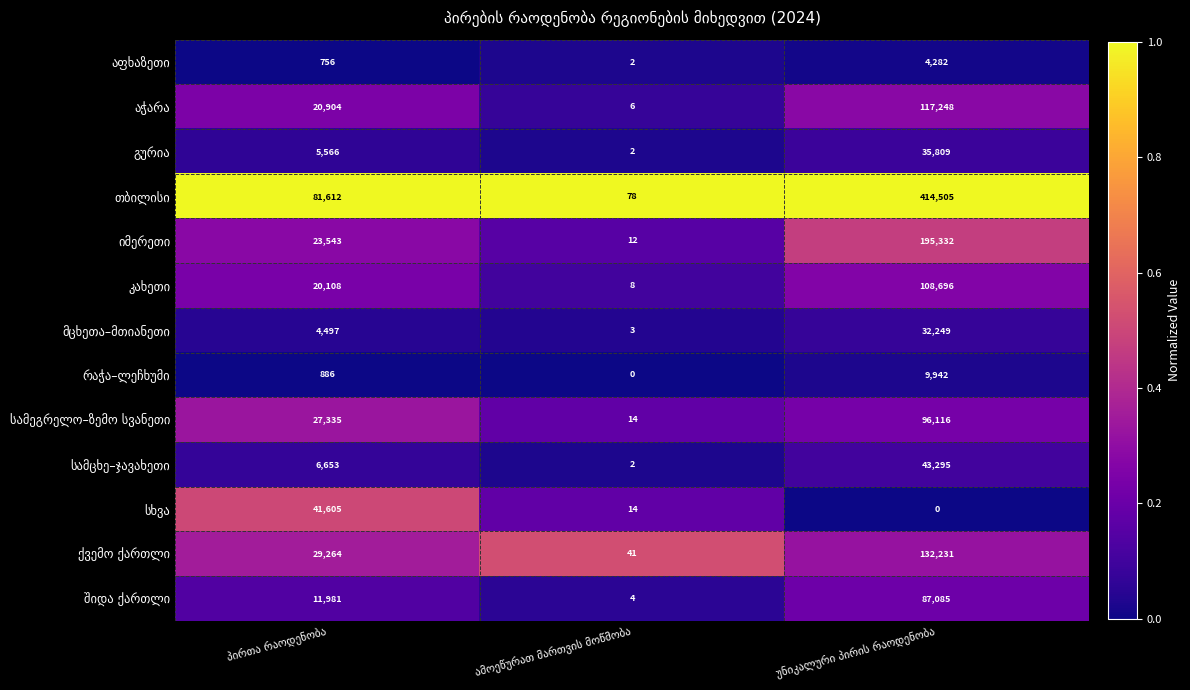

What is the greatest value displayed?

414505